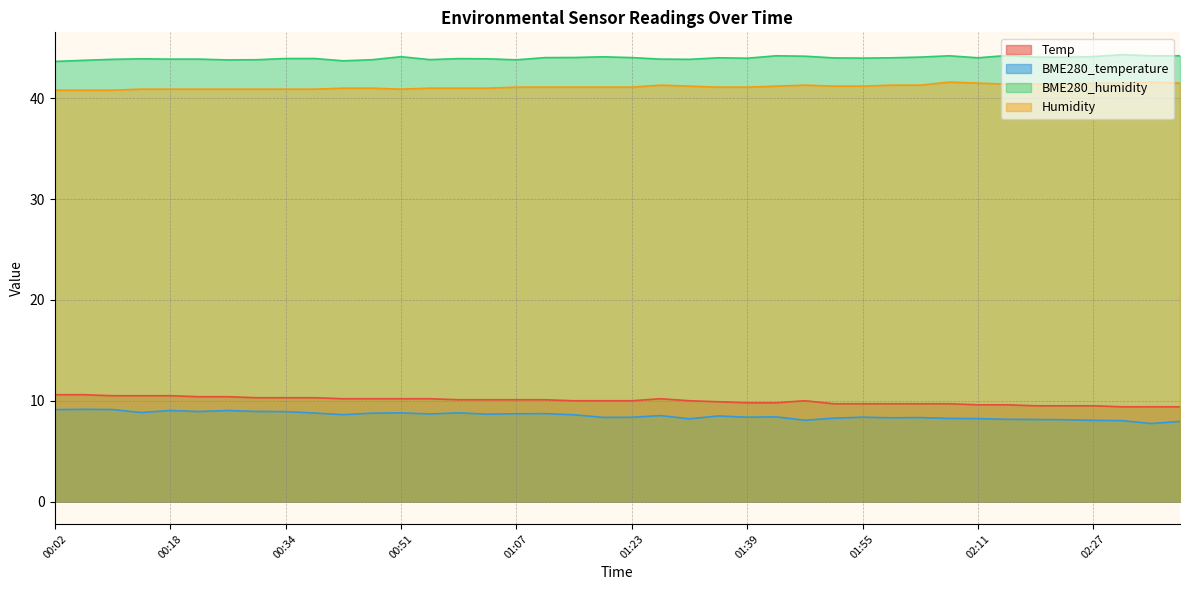

Reading right to left, list all the values displayed in this chart.

Temp: 02:39=9.4	02:35=9.4	02:31=9.4	02:27=9.5	02:23=9.5	02:19=9.5	02:15=9.6	02:11=9.6	02:07=9.7	02:03=9.7	01:59=9.7	01:55=9.7	01:51=9.7	01:47=10.0	01:43=9.8	01:39=9.8	01:35=9.9	01:31=10.0	01:27=10.2	01:23=10.0	01:19=10.0	01:15=10.0	01:11=10.1	01:07=10.1	01:03=10.1	00:59=10.1	00:55=10.2	00:51=10.2	00:46=10.2	00:42=10.2	00:38=10.3	00:34=10.3	00:30=10.3	00:26=10.4	00:22=10.4	00:18=10.5	00:14=10.5	00:10=10.5	00:06=10.6	00:02=10.6
BME280_temperature: 02:39=8.0	02:35=7.7	02:31=8.0	02:27=8.1	02:23=8.1	02:19=8.1	02:15=8.2	02:11=8.2	02:07=8.2	02:03=8.3	01:59=8.3	01:55=8.4	01:51=8.3	01:47=8.1	01:43=8.4	01:39=8.4	01:35=8.5	01:31=8.2	01:27=8.5	01:23=8.4	01:19=8.3	01:15=8.6	01:11=8.7	01:07=8.7	01:03=8.7	00:59=8.8	00:55=8.7	00:51=8.8	00:46=8.8	00:42=8.6	00:38=8.8	00:34=8.9	00:30=8.9	00:26=9.0	00:22=8.9	00:18=9.0	00:14=8.8	00:10=9.1	00:06=9.2	00:02=9.1
BME280_humidity: 02:39=44.2	02:35=44.2	02:31=44.3	02:27=44.1	02:23=44.1	02:19=44.1	02:15=44.2	02:11=44.0	02:07=44.2	02:03=44.1	01:59=44.0	01:55=44.0	01:51=44.0	01:47=44.2	01:43=44.2	01:39=44.0	01:35=44.0	01:31=43.9	01:27=43.9	01:23=44.0	01:19=44.1	01:15=44.0	01:11=44.0	01:07=43.8	01:03=43.9	00:59=43.9	00:55=43.8	00:51=44.1	00:46=43.8	00:42=43.7	00:38=43.9	00:34=43.9	00:30=43.8	00:26=43.8	00:22=43.9	00:18=43.9	00:14=43.9	00:10=43.9	00:06=43.8	00:02=43.6
Humidity: 02:39=41.5	02:35=41.6	02:31=41.5	02:27=41.5	02:23=41.4	02:19=41.4	02:15=41.4	02:11=41.5	02:07=41.6	02:03=41.3	01:59=41.3	01:55=41.2	01:51=41.2	01:47=41.3	01:43=41.2	01:39=41.1	01:35=41.1	01:31=41.2	01:27=41.3	01:23=41.1	01:19=41.1	01:15=41.1	01:11=41.1	01:07=41.1	01:03=41.0	00:59=41.0	00:55=41.0	00:51=40.9	00:46=41.0	00:42=41.0	00:38=40.9	00:34=40.9	00:30=40.9	00:26=40.9	00:22=40.9	00:18=40.9	00:14=40.9	00:10=40.8	00:06=40.8	00:02=40.8